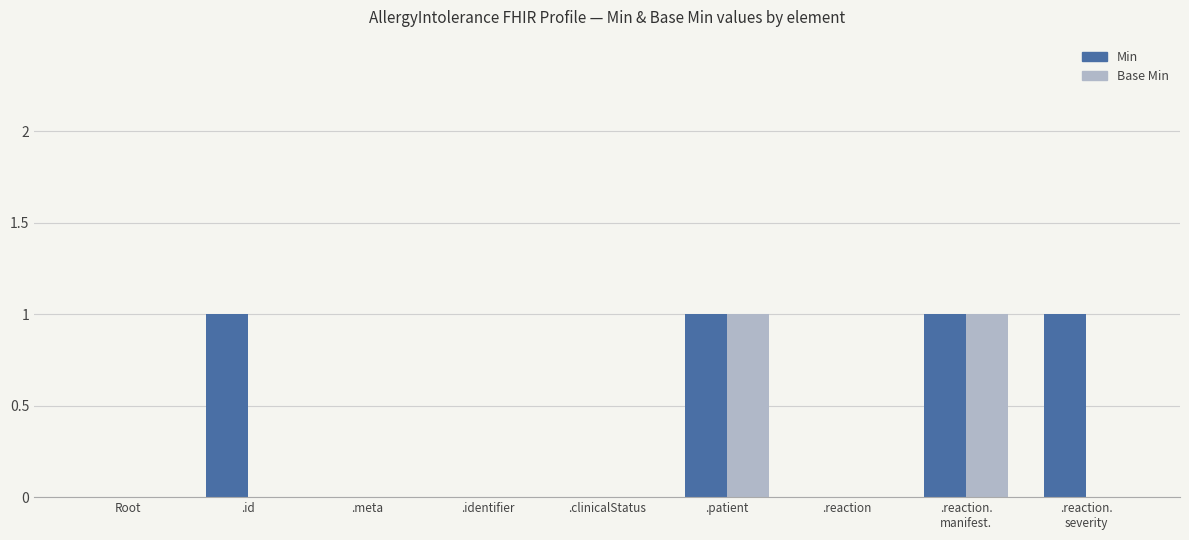

How many groups of bars are there?

9